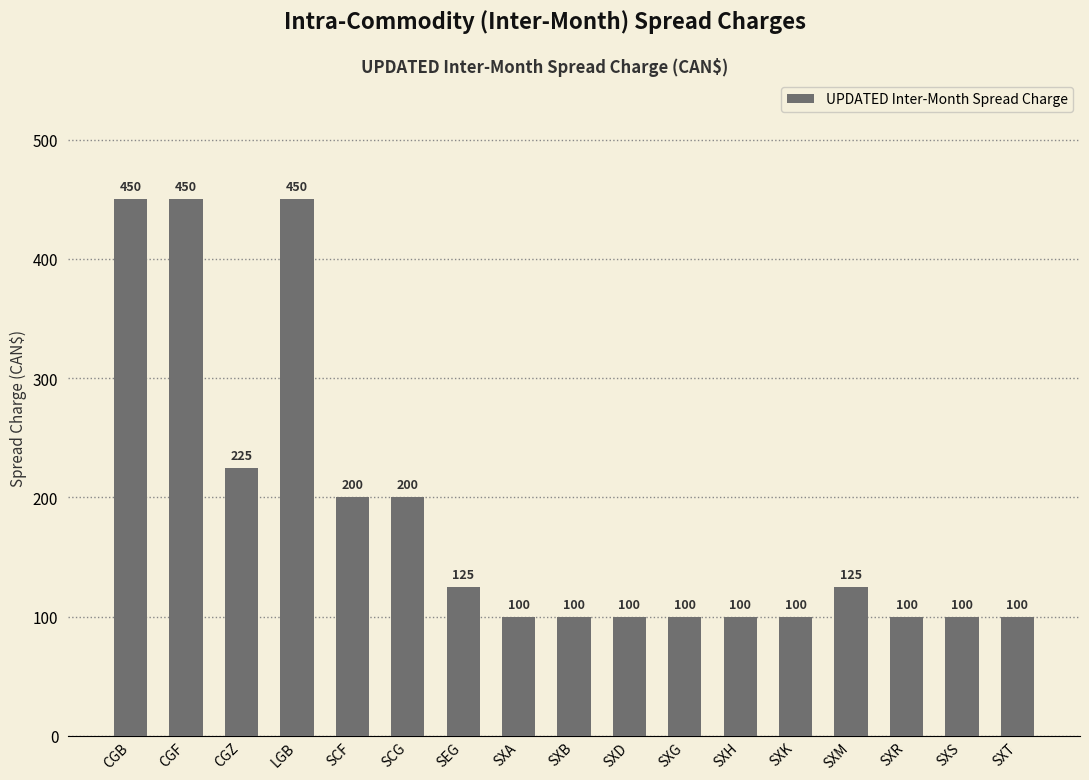

What is the sum of all values?

3125